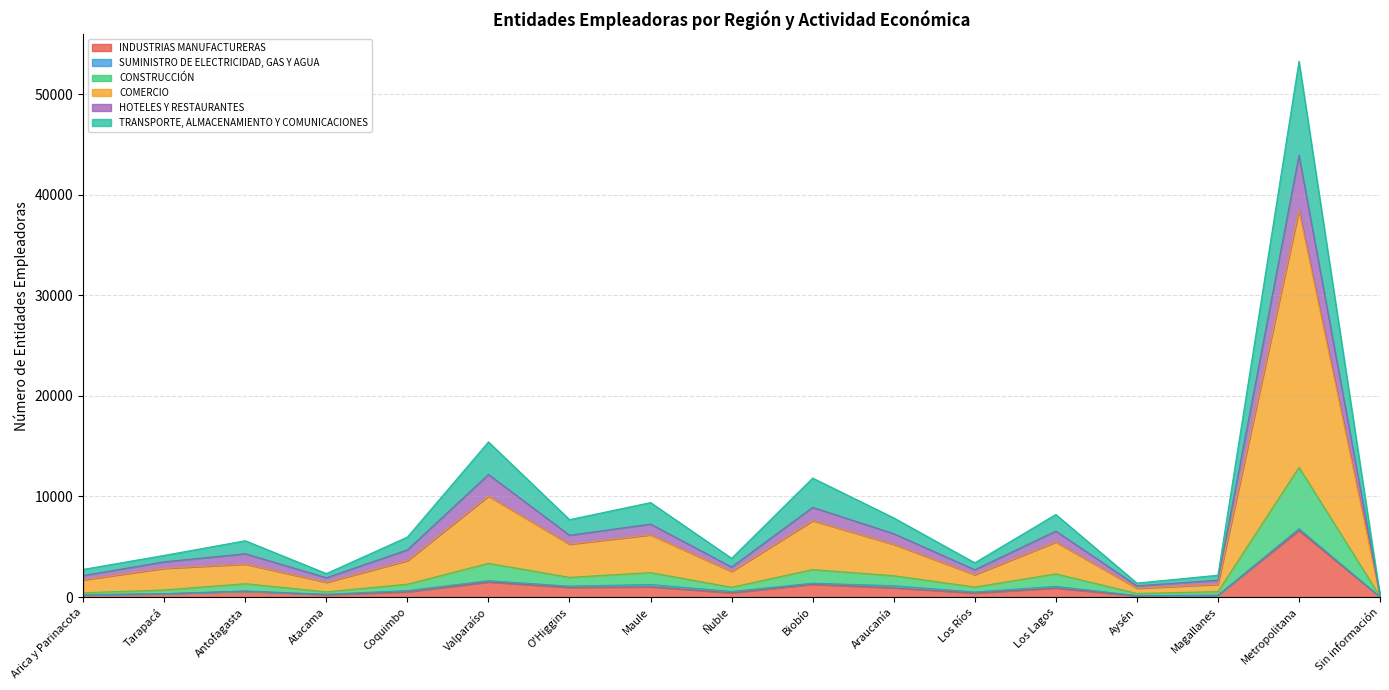

What is the label of the 15th point from the right?

Antofagasta